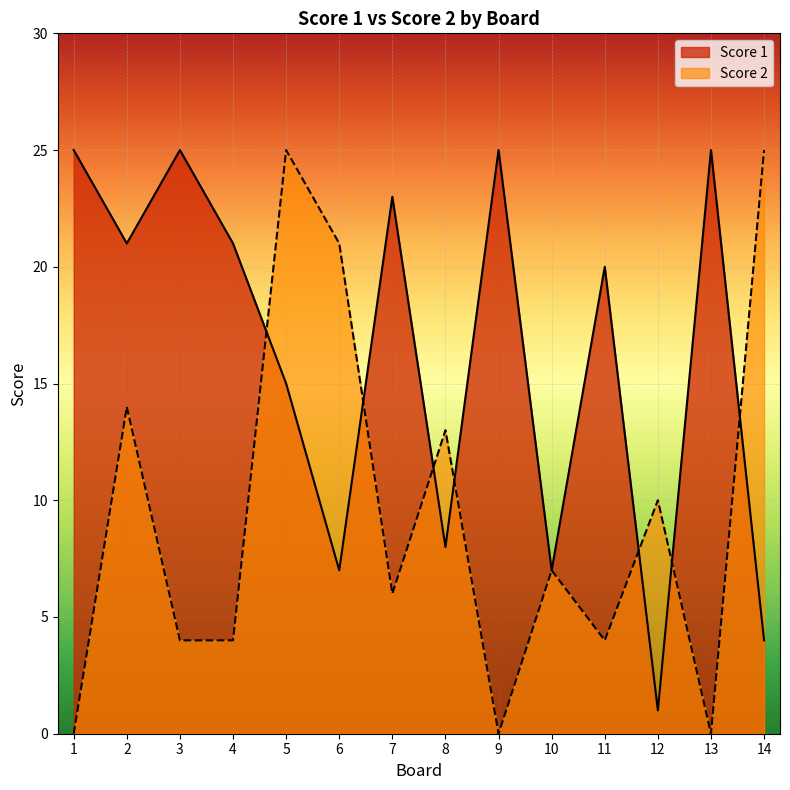

At which category does Score 1 reach its first local peak?

3